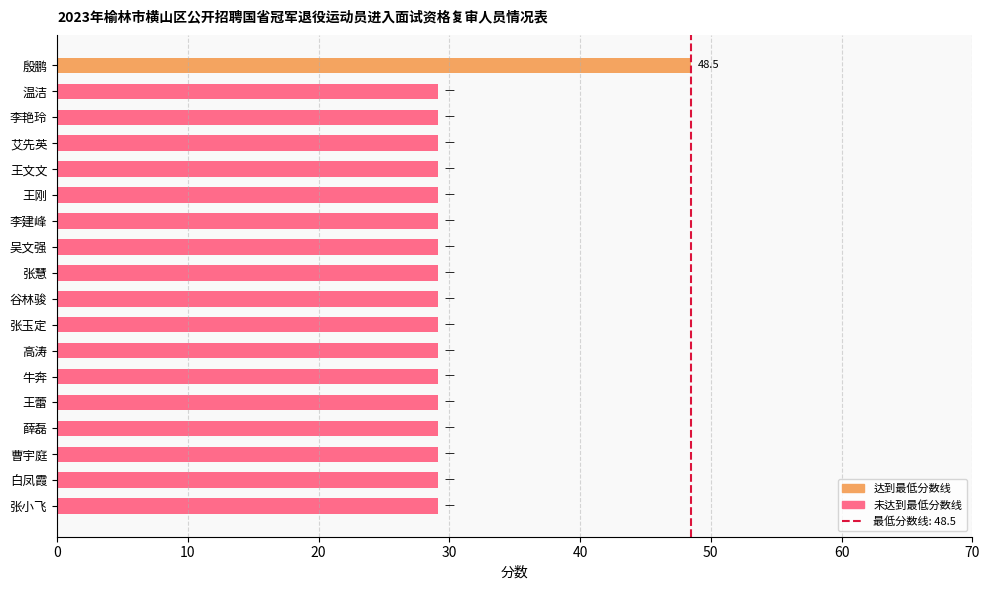

Reading top to bottom, list all the values displayed in this chart.

殷鹏=48.5	温洁=29.1	李艳玲=29.1	艾先英=29.1	王文文=29.1	王刚=29.1	李建峰=29.1	吴文强=29.1	张慧=29.1	谷林骏=29.1	张玉定=29.1	高涛=29.1	牛奔=29.1	王蕾=29.1	薛磊=29.1	曹宇庭=29.1	白凤霞=29.1	张小飞=29.1